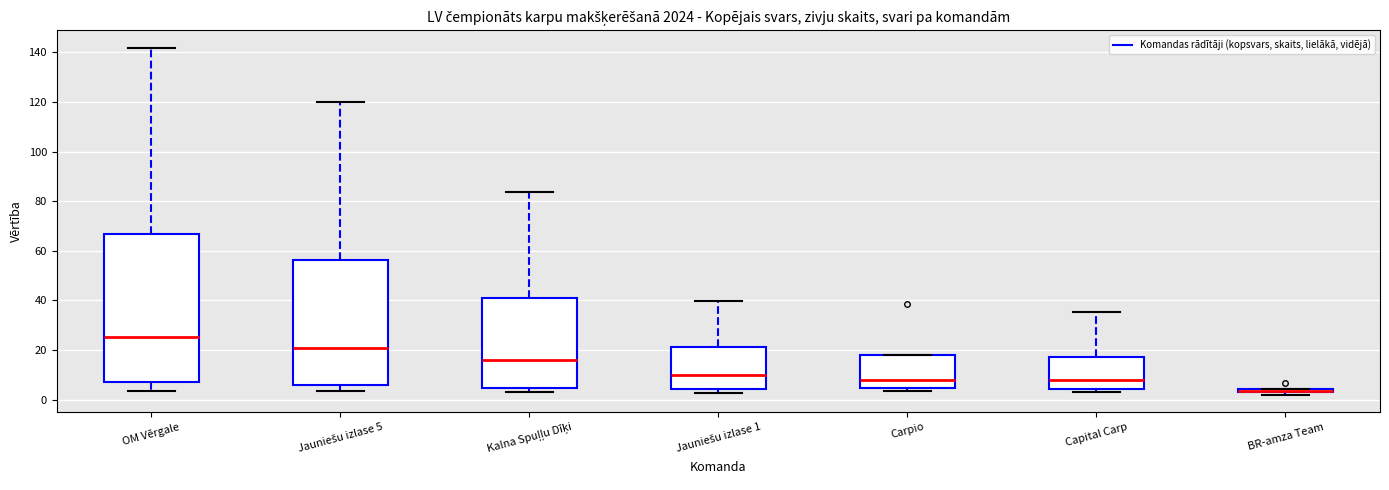

Comparing the boxes themselves (not the whiskers), which one is the tallest?

OM Vērgale